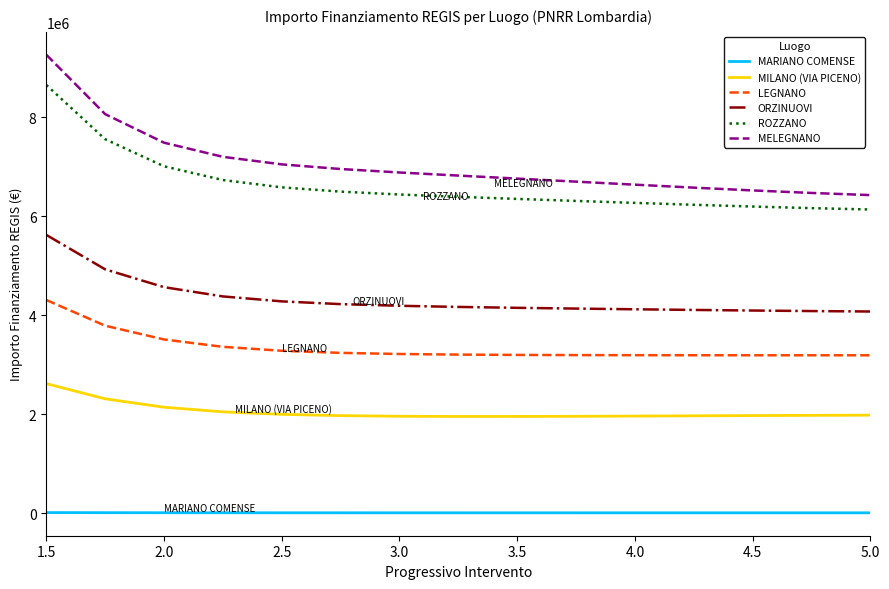

Which series has the largest total across all categories?

MELEGNANO